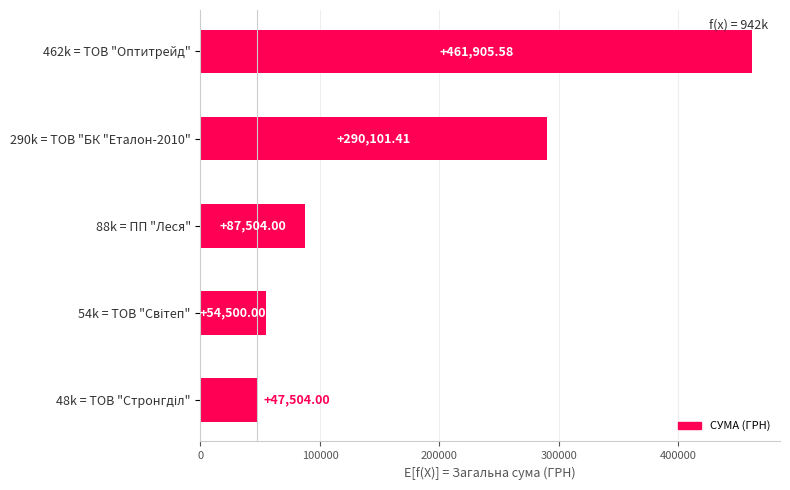

What is the difference between the maximum and minimum values?

414401.6